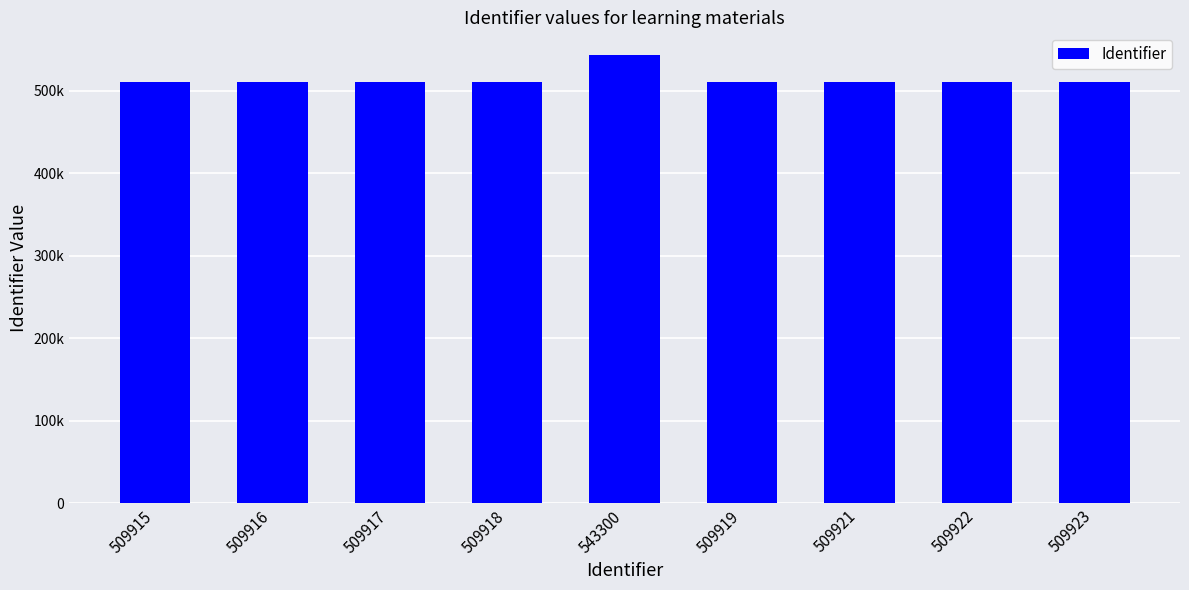

The value at 509922 is 181123. True or false?

False